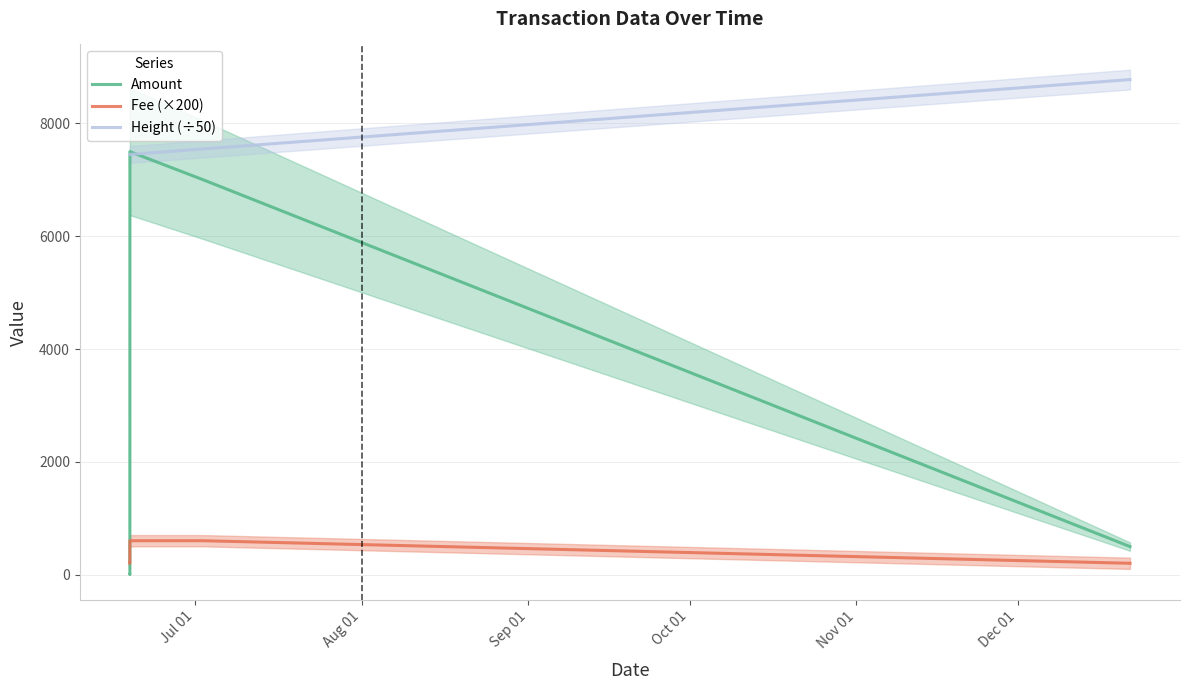

True or false: Height (÷50) and Fee (×200) intersect in this chart.

False